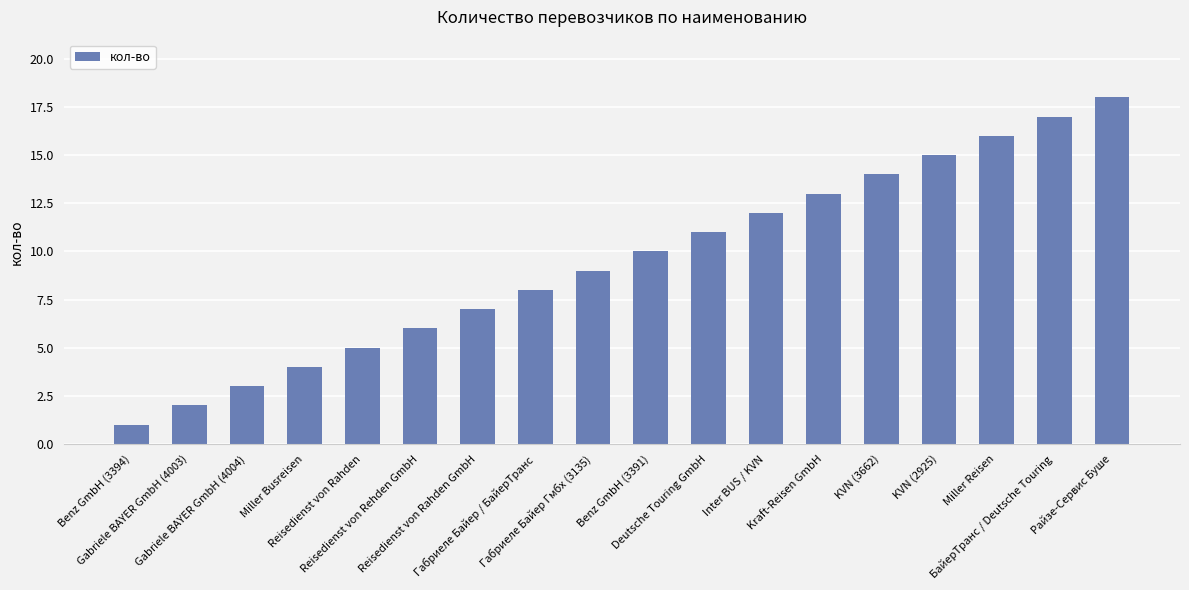

Does the chart contain stacked bars?

No